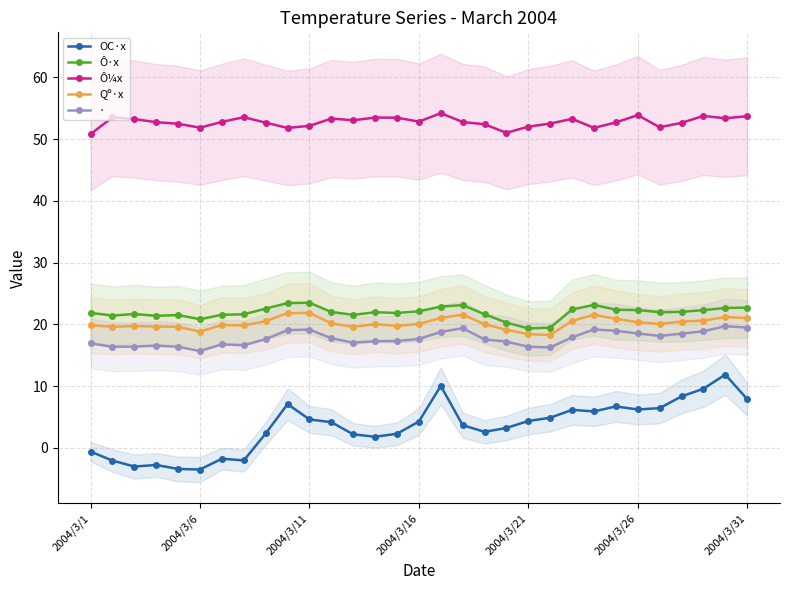

What is the average value of the Ô·x series?

21.9